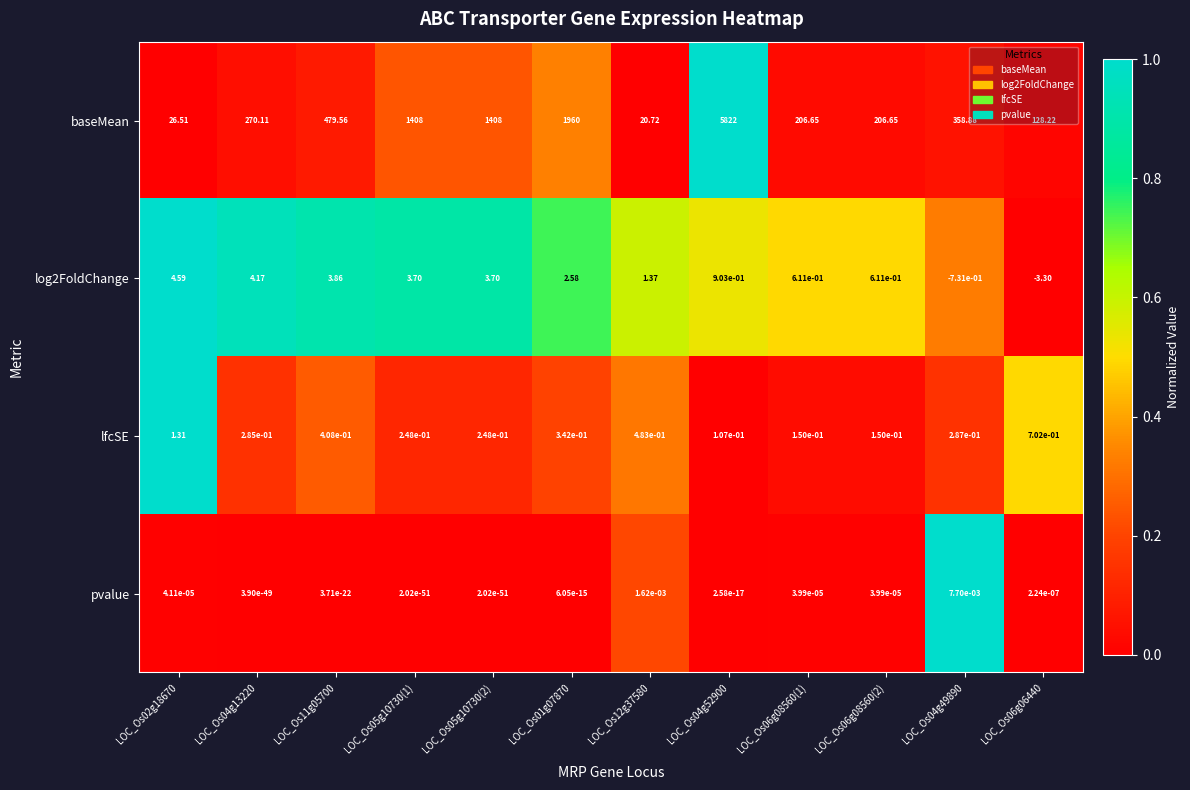

How many data points in log2FoldChange are less than 2?

6